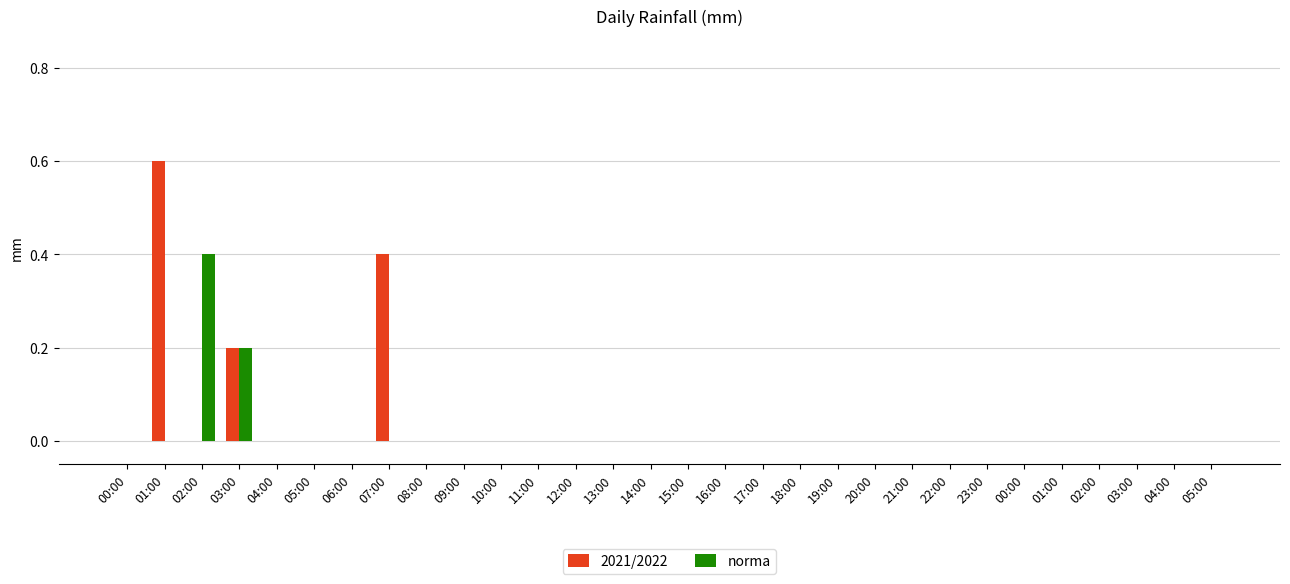

What is the label of the 28th bar from the right?

02:00